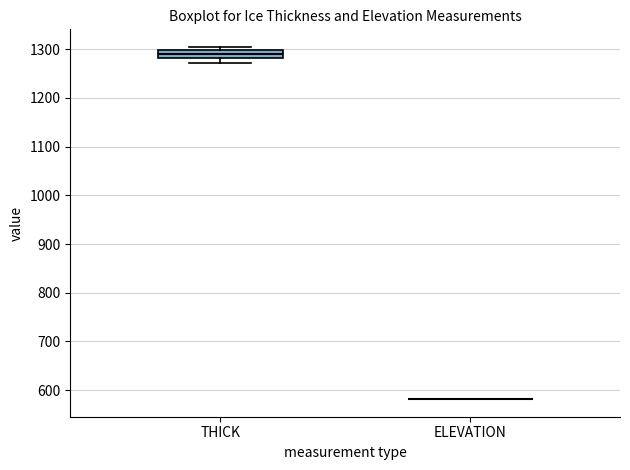

Reading left to right, read every box against the y-axis: the position of its median line, the range the box covers, and the ends of its whiskers. The values are not printed on the chart, so give them approximately, as read against the axis.

THICK: median 1290, box 1280 to 1300, whiskers 1270 to 1300 (just above the box's upper edge)
ELEVATION: box collapsed to a line at 580, whiskers 580 to 580